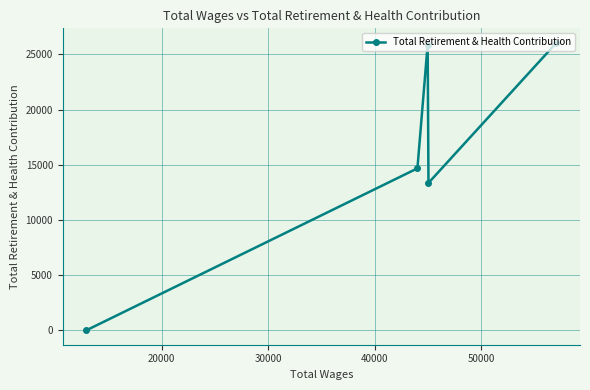

What is the maximum value shown in the chart?

26061